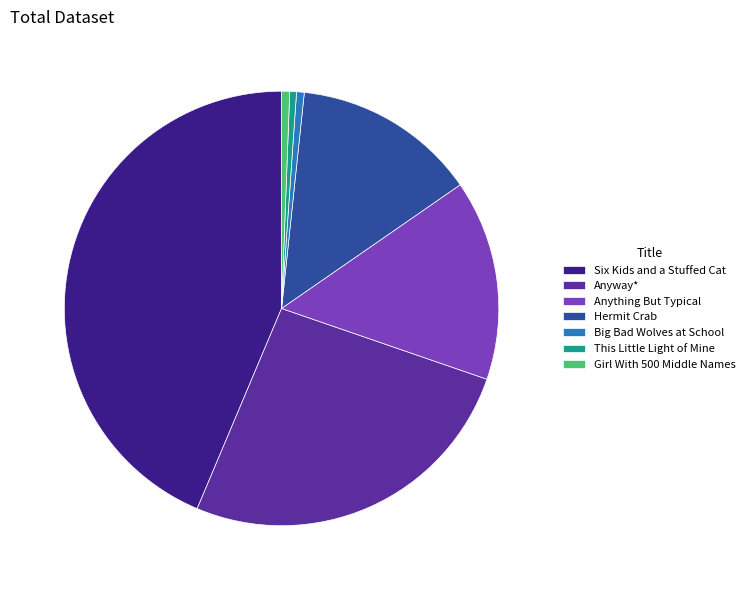

Which slice is the largest?

Six Kids and a Stuffed Cat